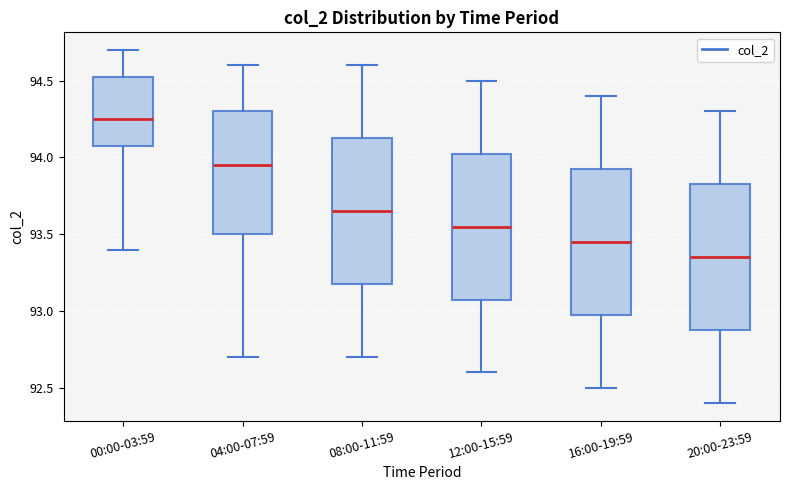

Reading left to right, transcribe this box plot: for each box, give where its median line is, the range the box spans, and where its two whiskers end, as read against the y-axis. The values are not printed on the chart, so give them approximately, as read against the axis.

00:00-03:59: median 94.25, box 94.10 to 94.55, whiskers 93.40 to 94.70
04:00-07:59: median 93.95, box 93.50 to 94.30, whiskers 92.70 to 94.60
08:00-11:59: median 93.65, box 93.20 to 94.15, whiskers 92.70 to 94.60
12:00-15:59: median 93.55, box 93.10 to 94.05, whiskers 92.60 to 94.50
16:00-19:59: median 93.45, box 93.00 to 93.95, whiskers 92.50 to 94.40
20:00-23:59: median 93.35, box 92.90 to 93.85, whiskers 92.40 to 94.30